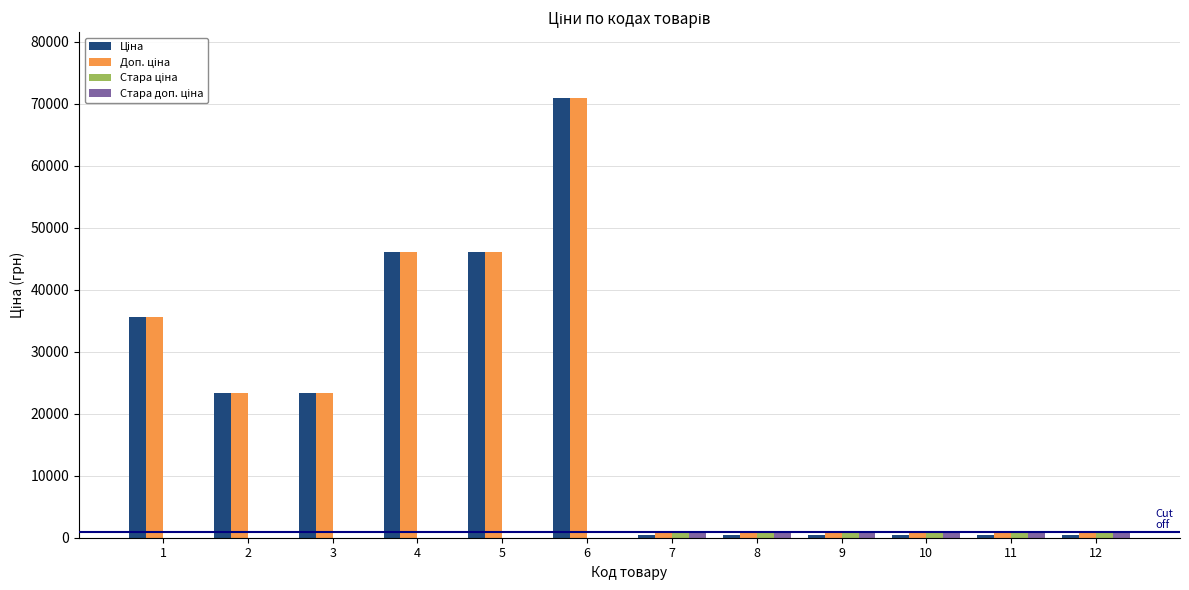

At which category is the sum across all series the highest?

6